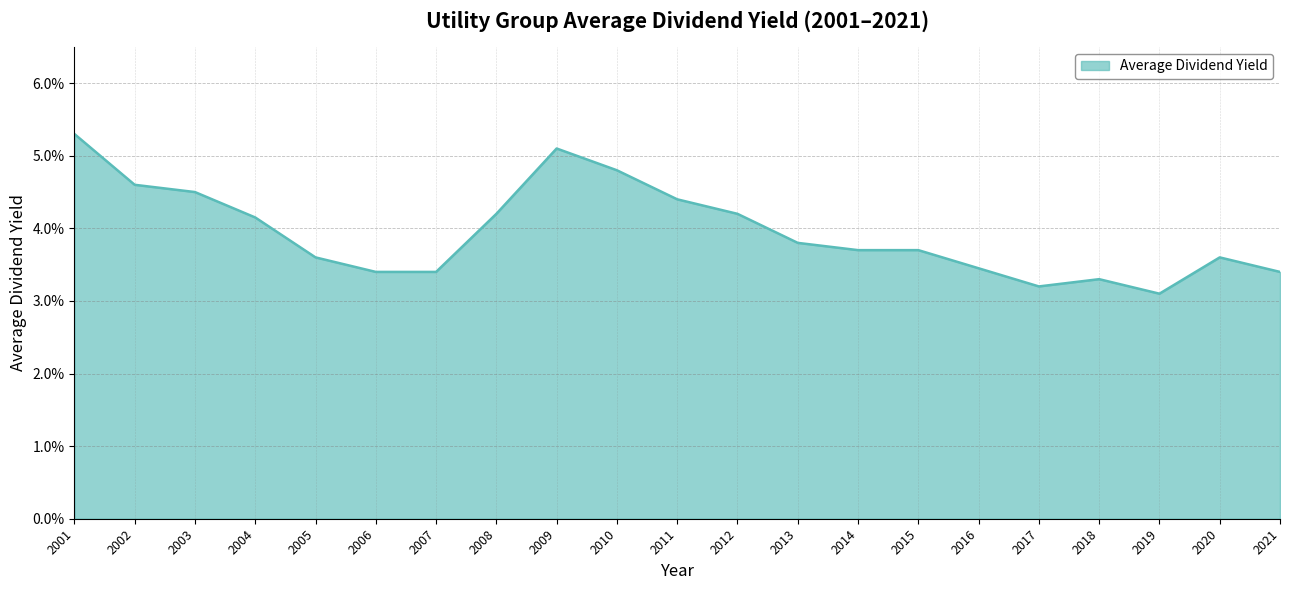

Is this an area chart (filled region under the line)?

Yes